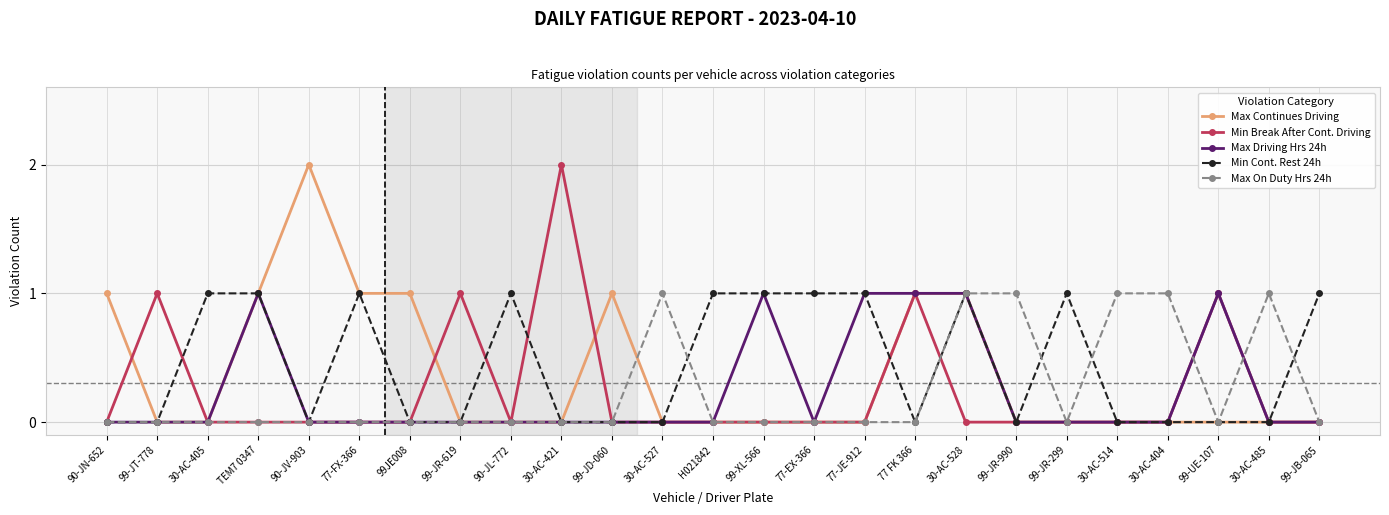

True or false: Max On Duty Hrs 24h has a value of -1 at 77-JE-912.

False